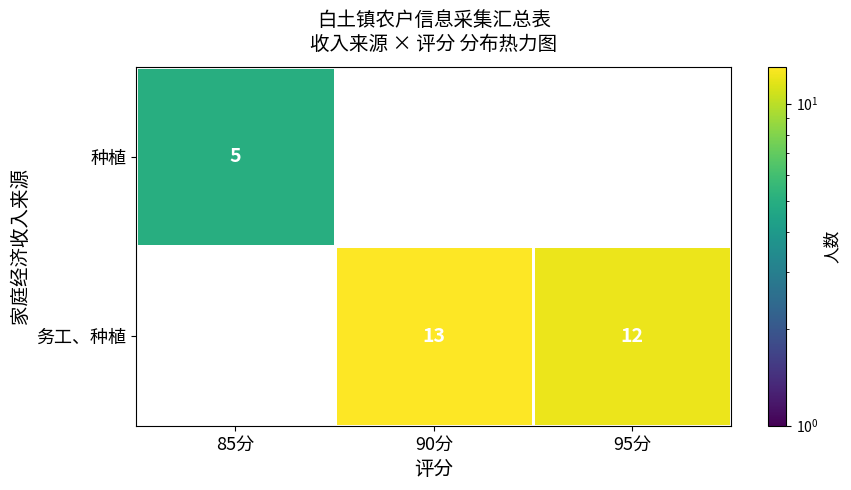

The 务工、种植 series shows 19 at 90分. True or false?

False